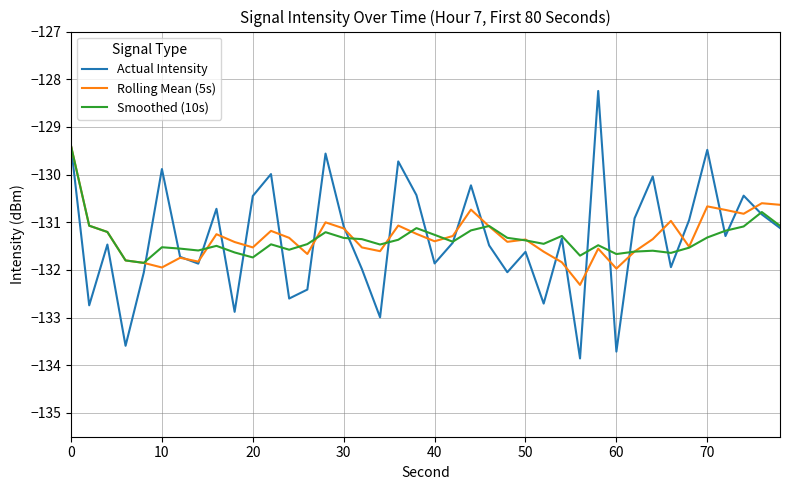

What is the smallest value displayed?

-133.9